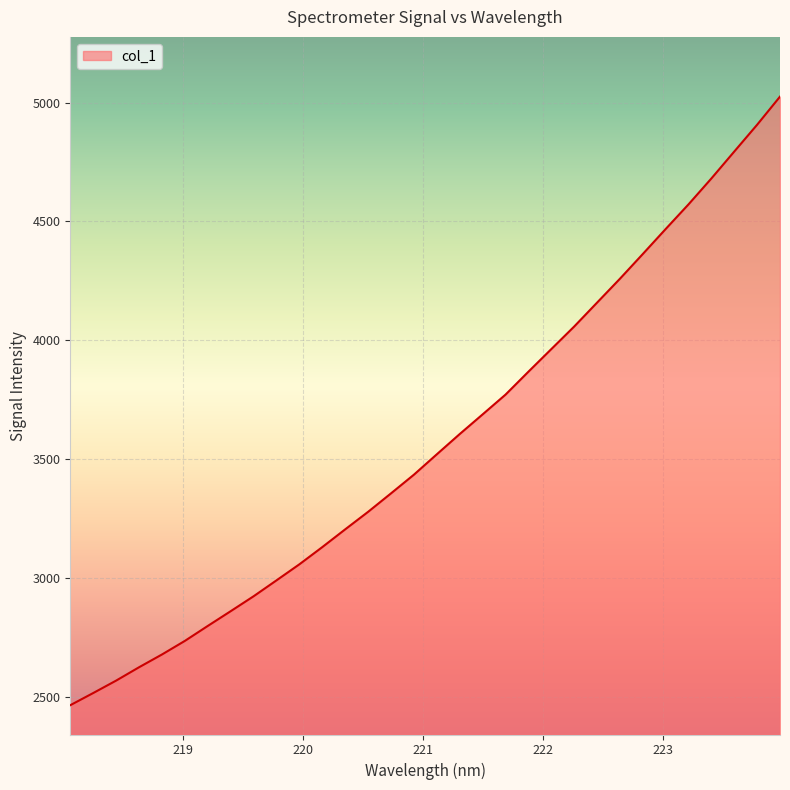

What is the greatest value displayed?

5025.0